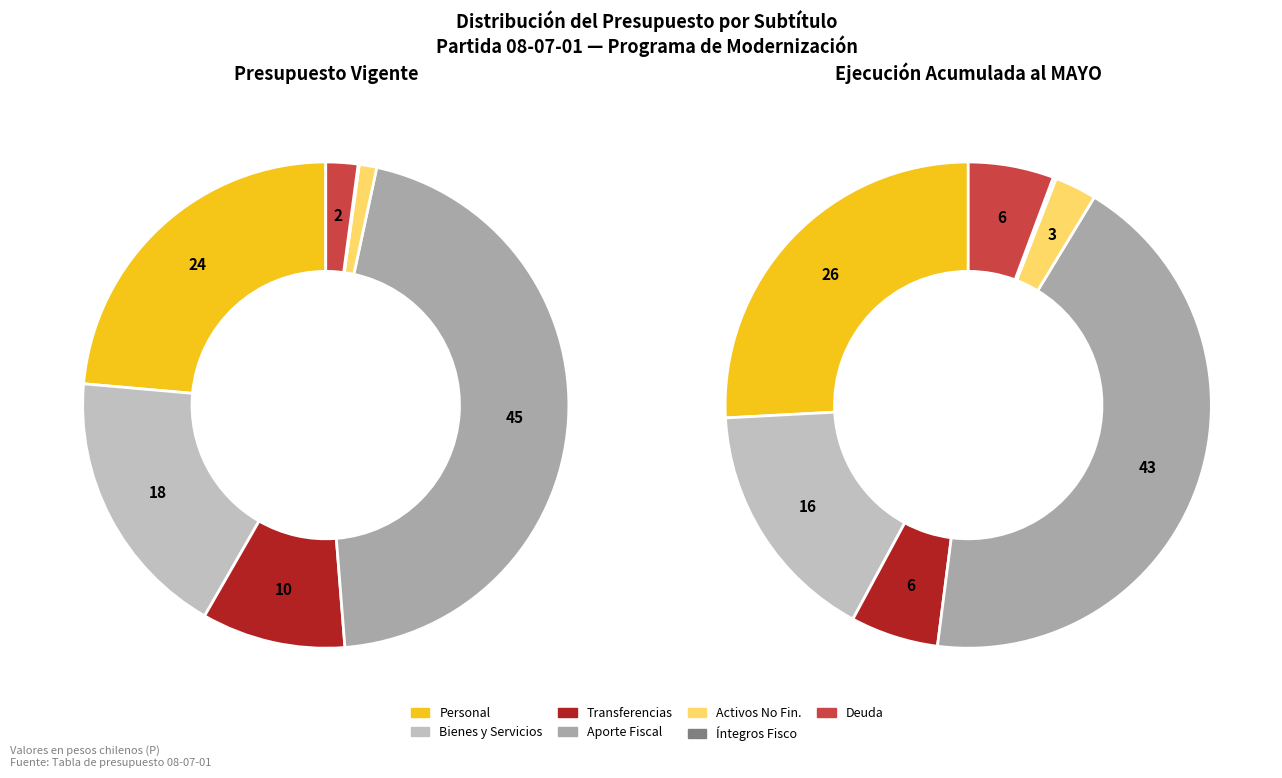

Is there any slice that represents more than half of the pie?

No